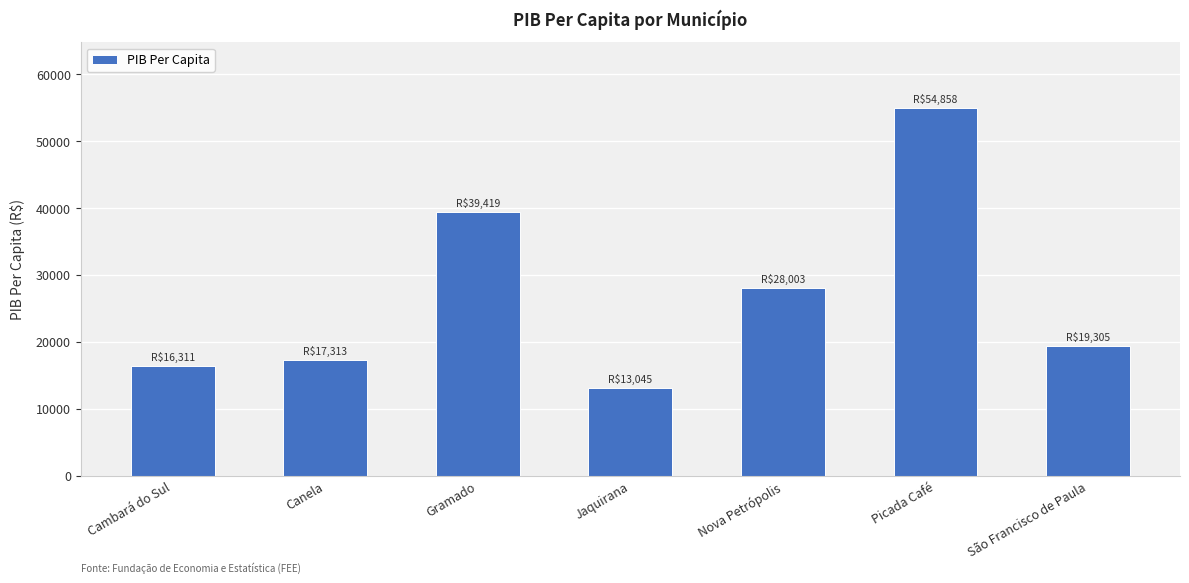

Between Cambará do Sul and São Francisco de Paula, which is larger?

São Francisco de Paula